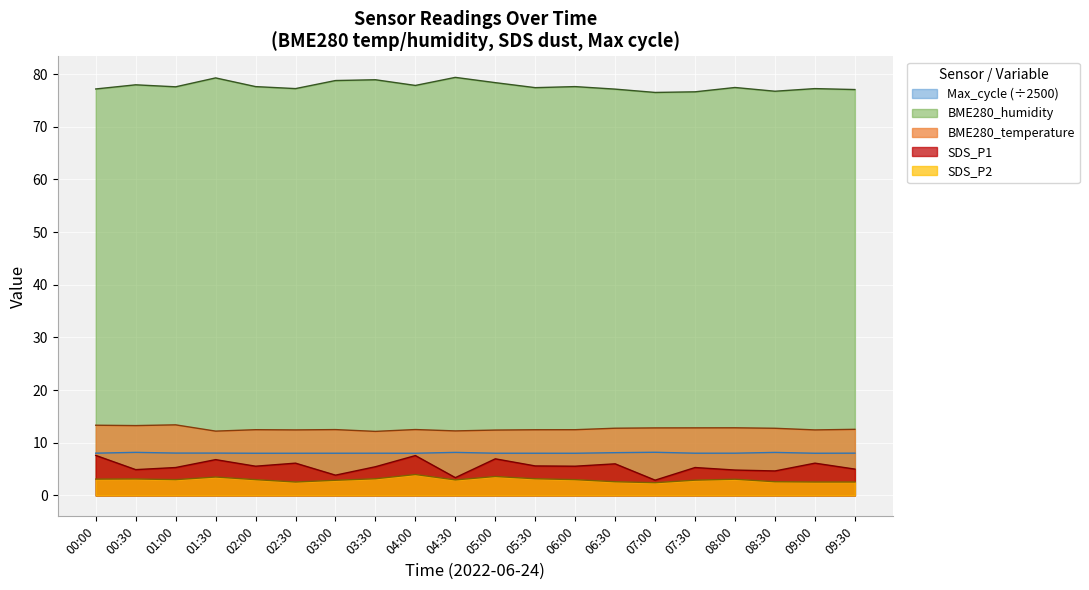

The value of Max_cycle at 04:30 is 8.2. True or false?

True